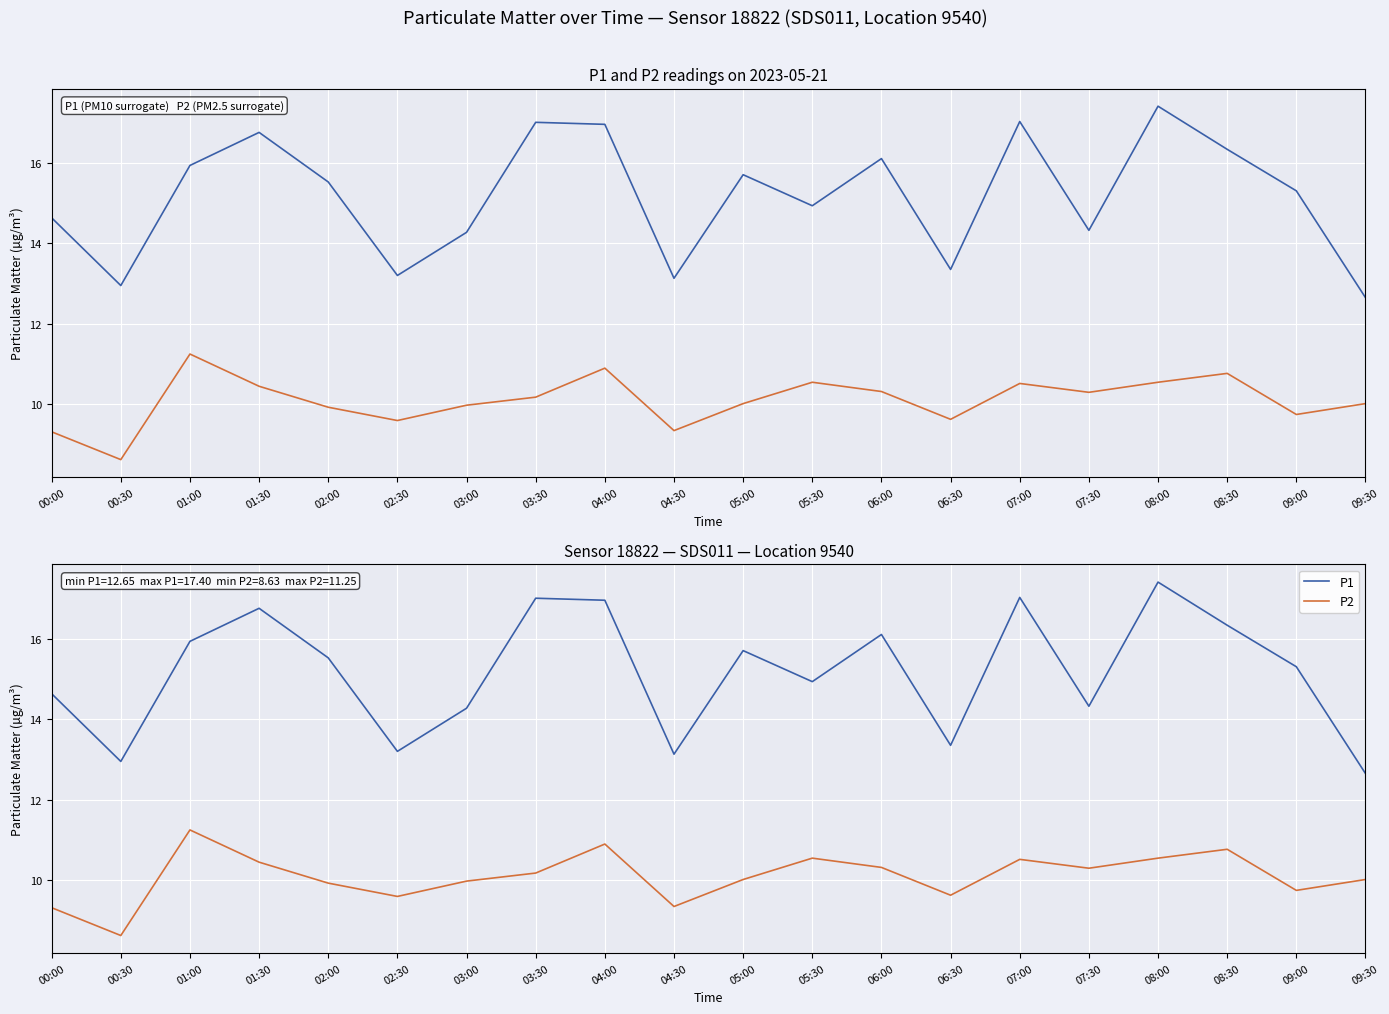

Which category has the lowest value in the P1 series?

09:30